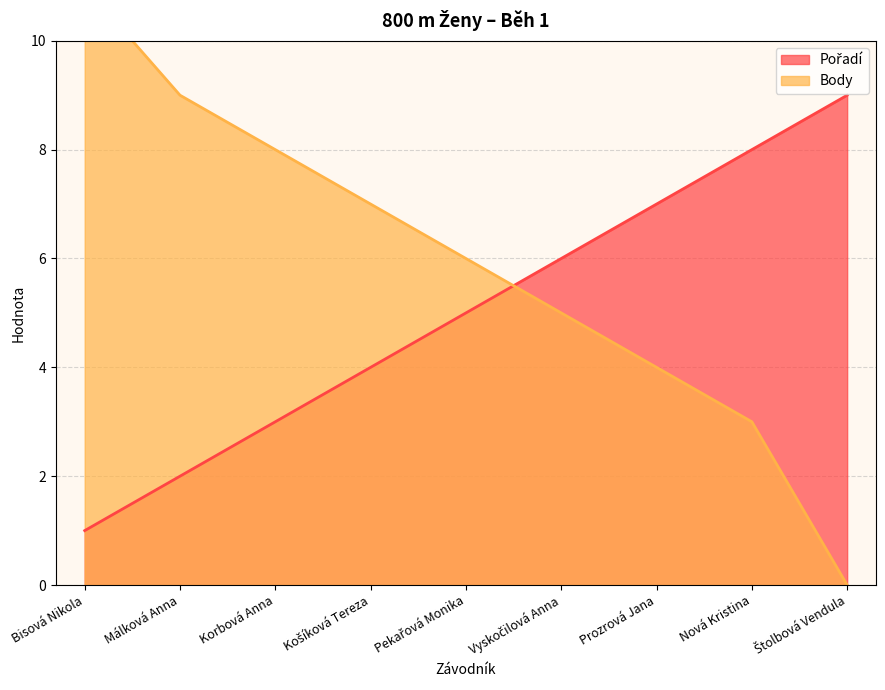

At which category is the sum across all series the highest?

Bisová Nikola